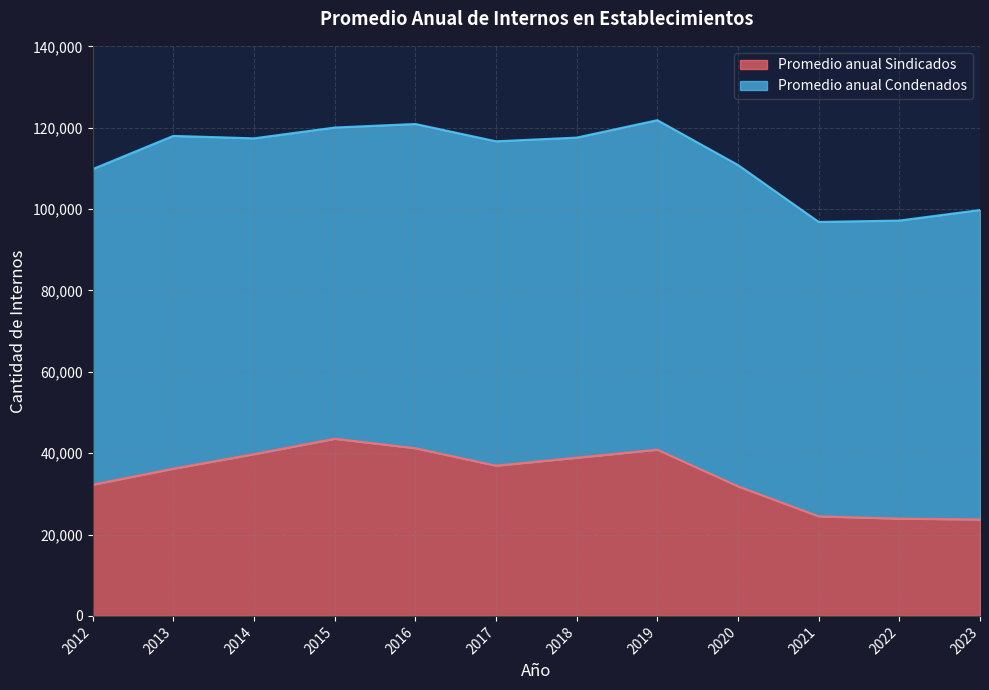

How many points are lower than both their immediate neighbors (excluding endpoints)?

1